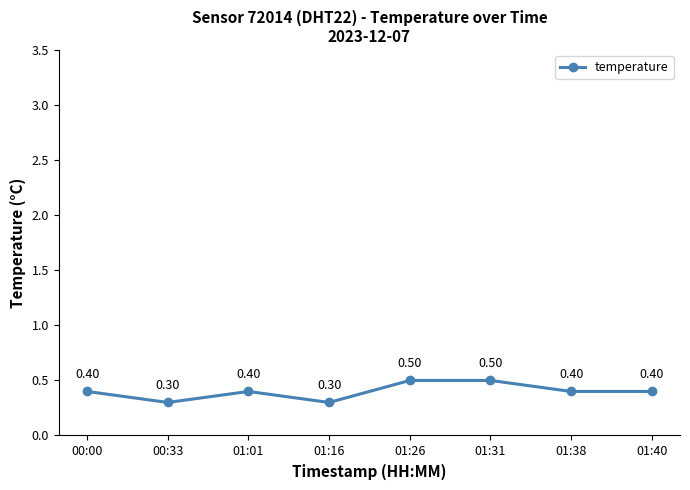

Reading left to right, list all the values displayed in this chart.

0.4	0.3	0.4	0.3	0.5	0.5	0.4	0.4